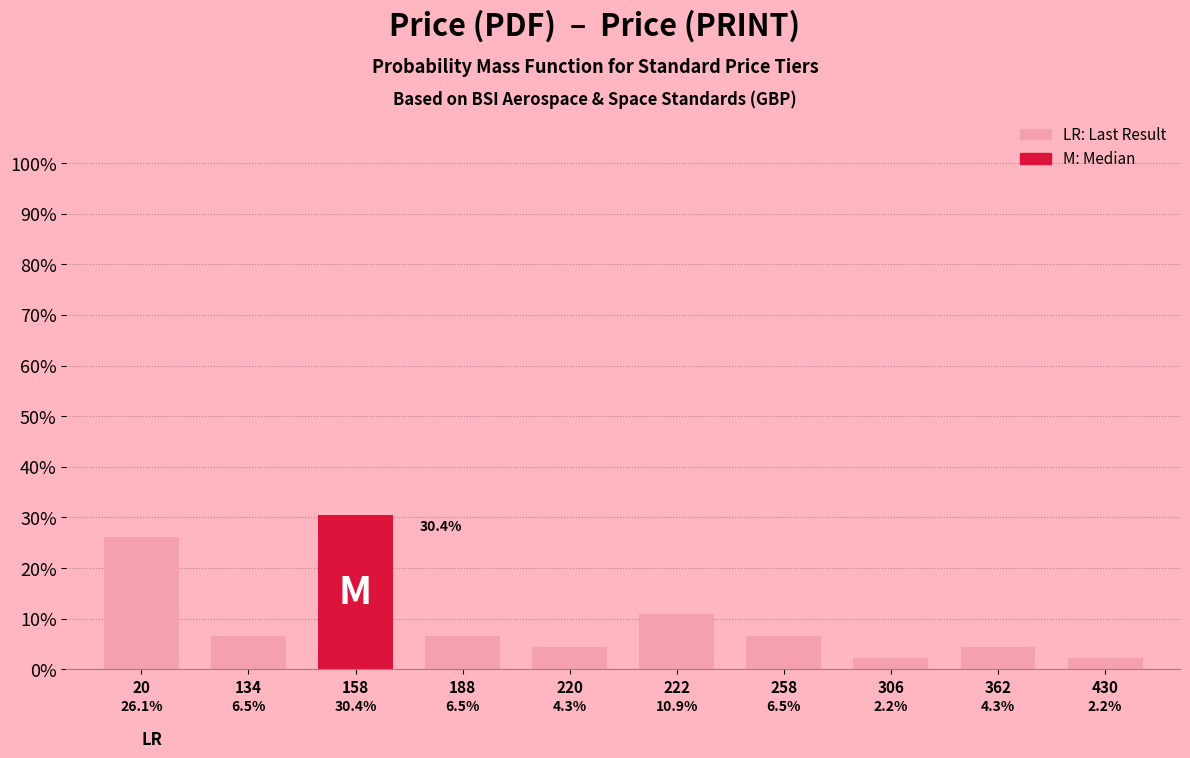

What is the average value?

10.0